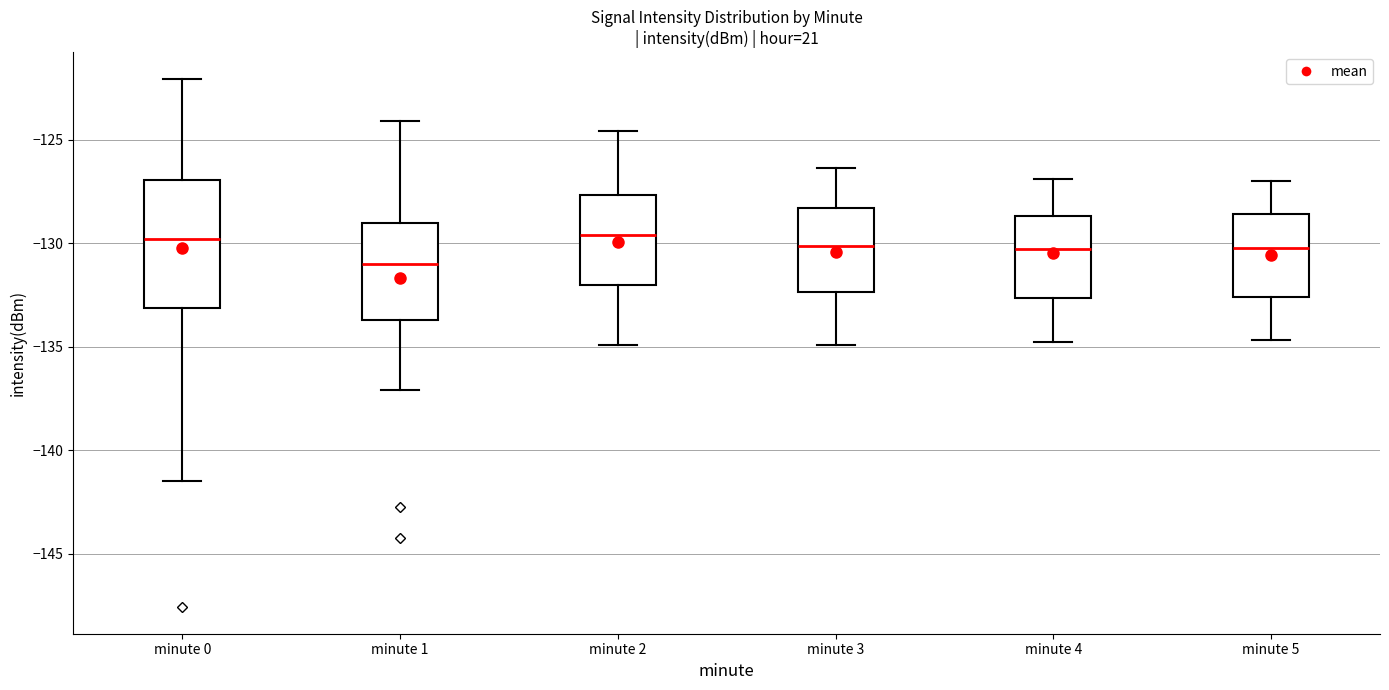

Reading left to right, transcribe this box plot: for each box, give where its median line is, the range the box spans, and where its two whiskers end, as read against the y-axis. The values are not printed on the chart, so give them approximately, as read against the axis.

minute 0: median -130.0, box -133.0 to -127.0, whiskers -141.5 to -122.0
minute 1: median -131.0, box -133.5 to -129.0, whiskers -137.0 to -124.0
minute 2: median -129.5, box -132.0 to -127.5, whiskers -135.0 to -124.5
minute 3: median -130.0, box -132.5 to -128.5, whiskers -135.0 to -126.5
minute 4: median -130.5, box -132.5 to -128.5, whiskers -135.0 to -127.0
minute 5: median -130.0, box -132.5 to -128.5, whiskers -134.5 to -127.0